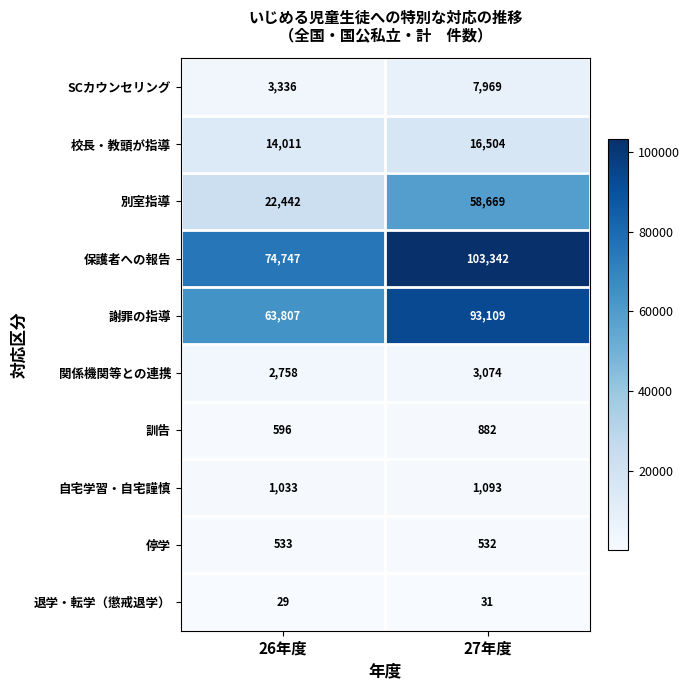

What is the average value of the 訓告 series?

739